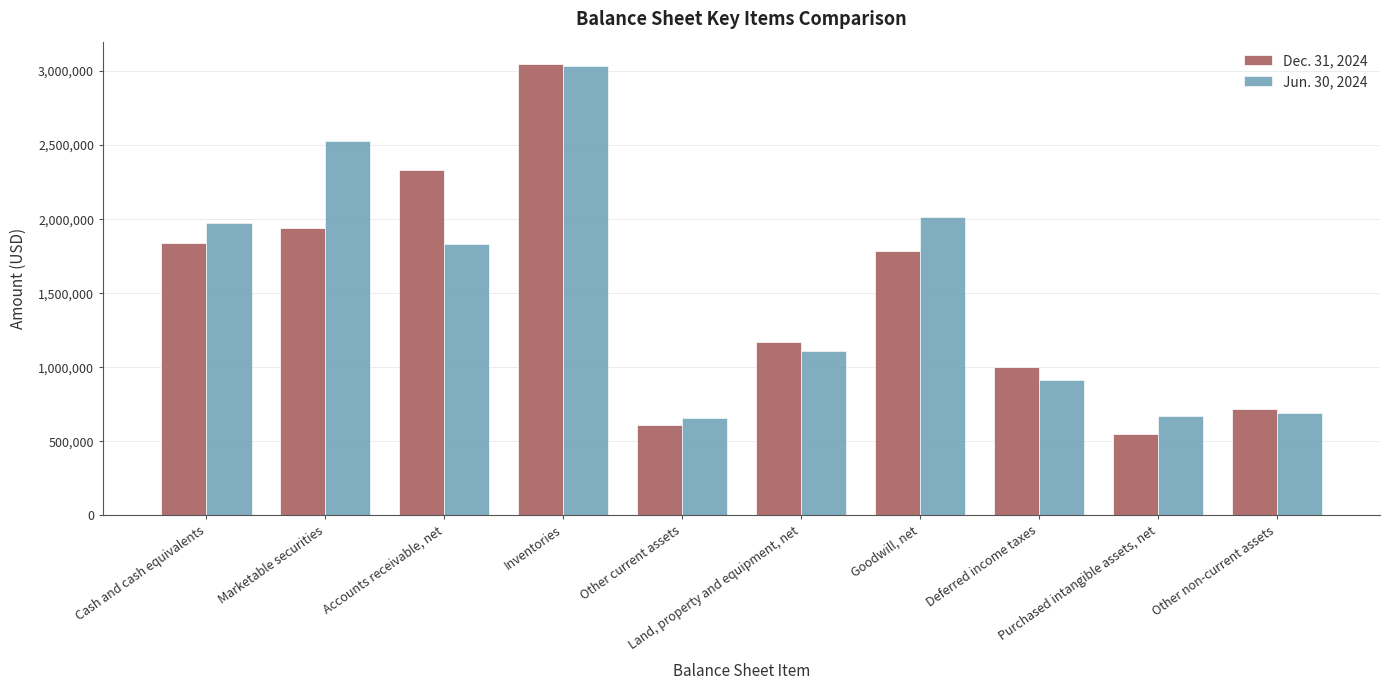

True or false: Jun. 30, 2024 has a value of 2015726 at Goodwill, net.

True